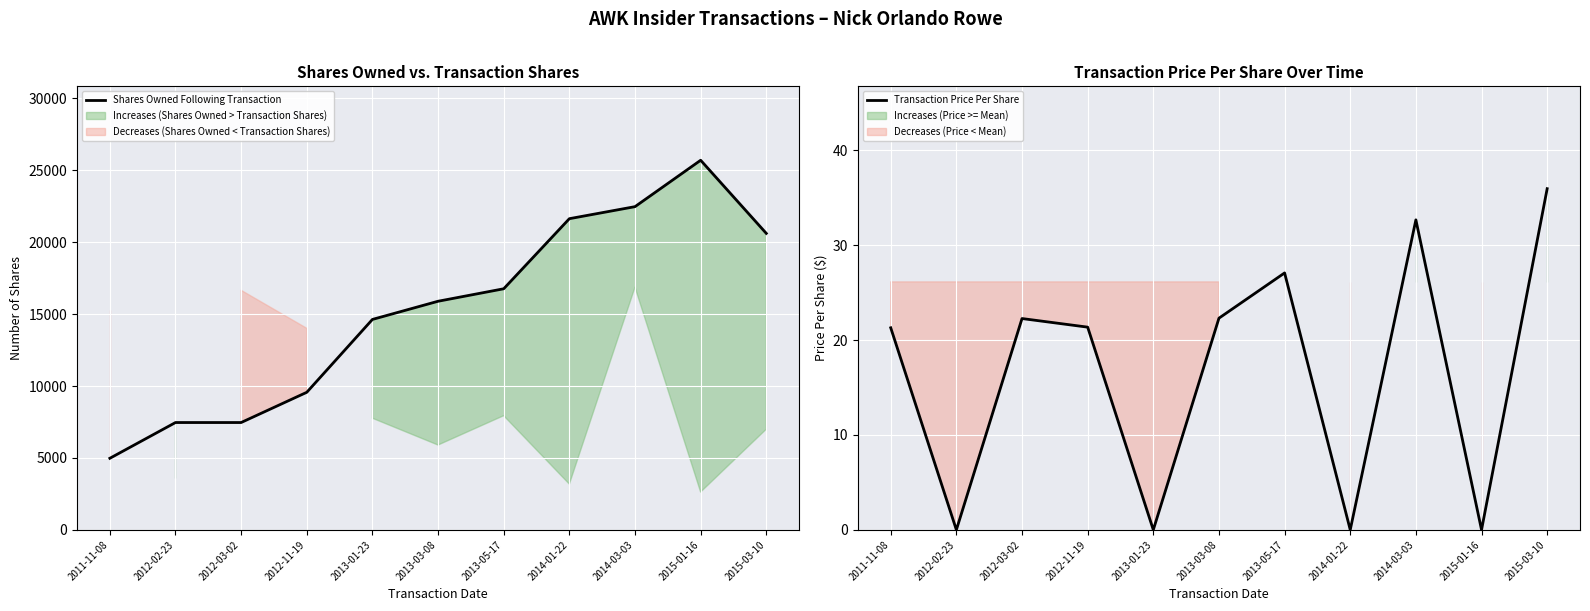

List the series in order of their peak value, lowest first.

Transaction Price Per Share, Shares Owned Following Transaction